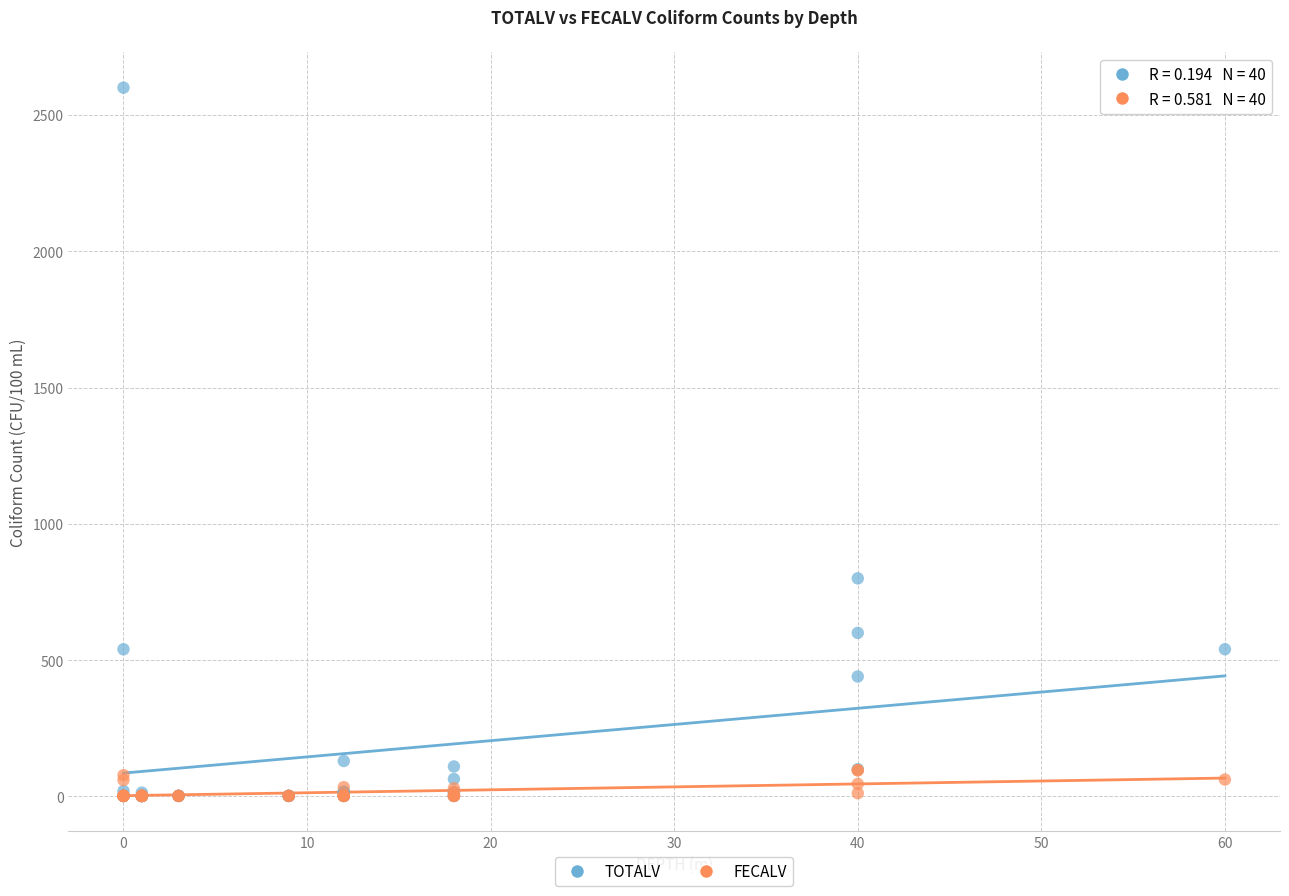

Which series contains the highest Y value?

TOTALV